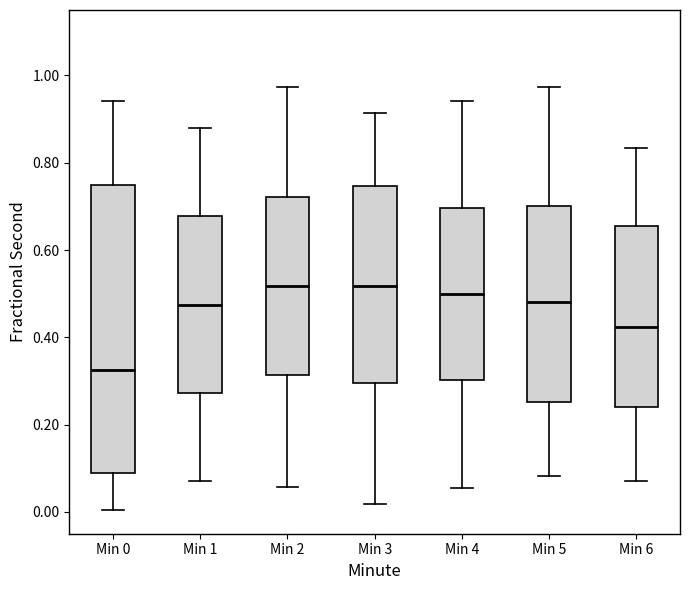

Comparing the boxes themselves (not the whiskers), which one is the tallest?

Min 0